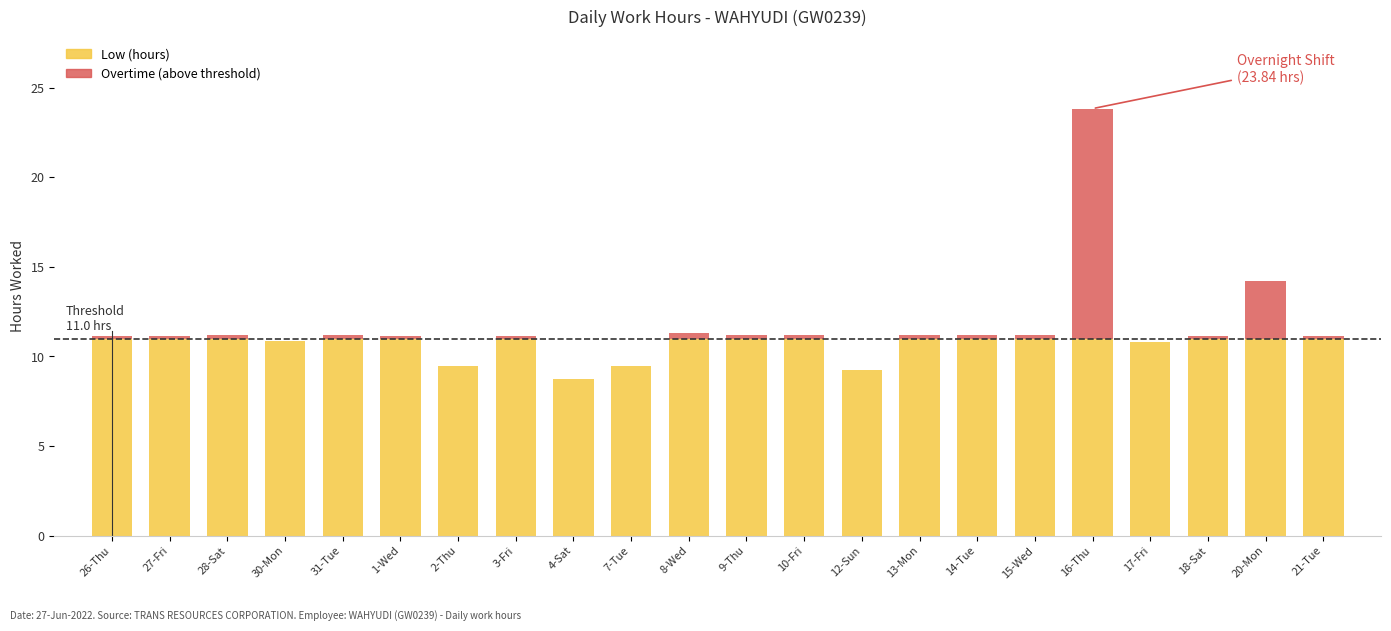

At which category is the sum across all series the highest?

16-Thu